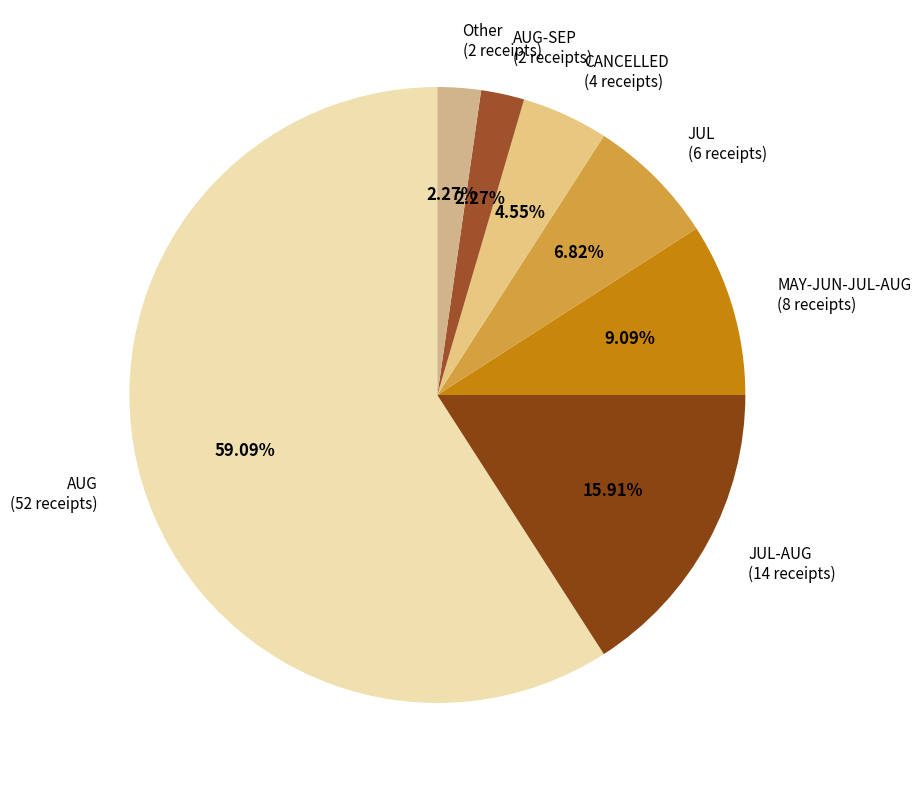

What percentage is NOT represented by Other?

97.7%